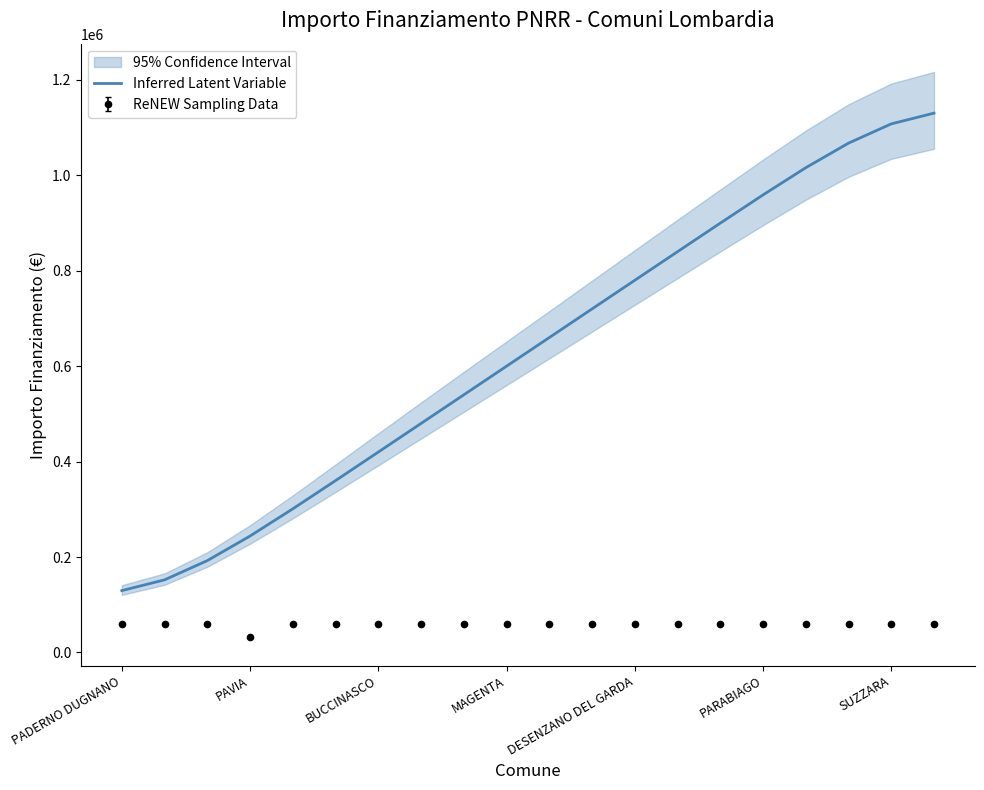

What is the lowest value of the ReNEW Sampling Data series?

32589.0